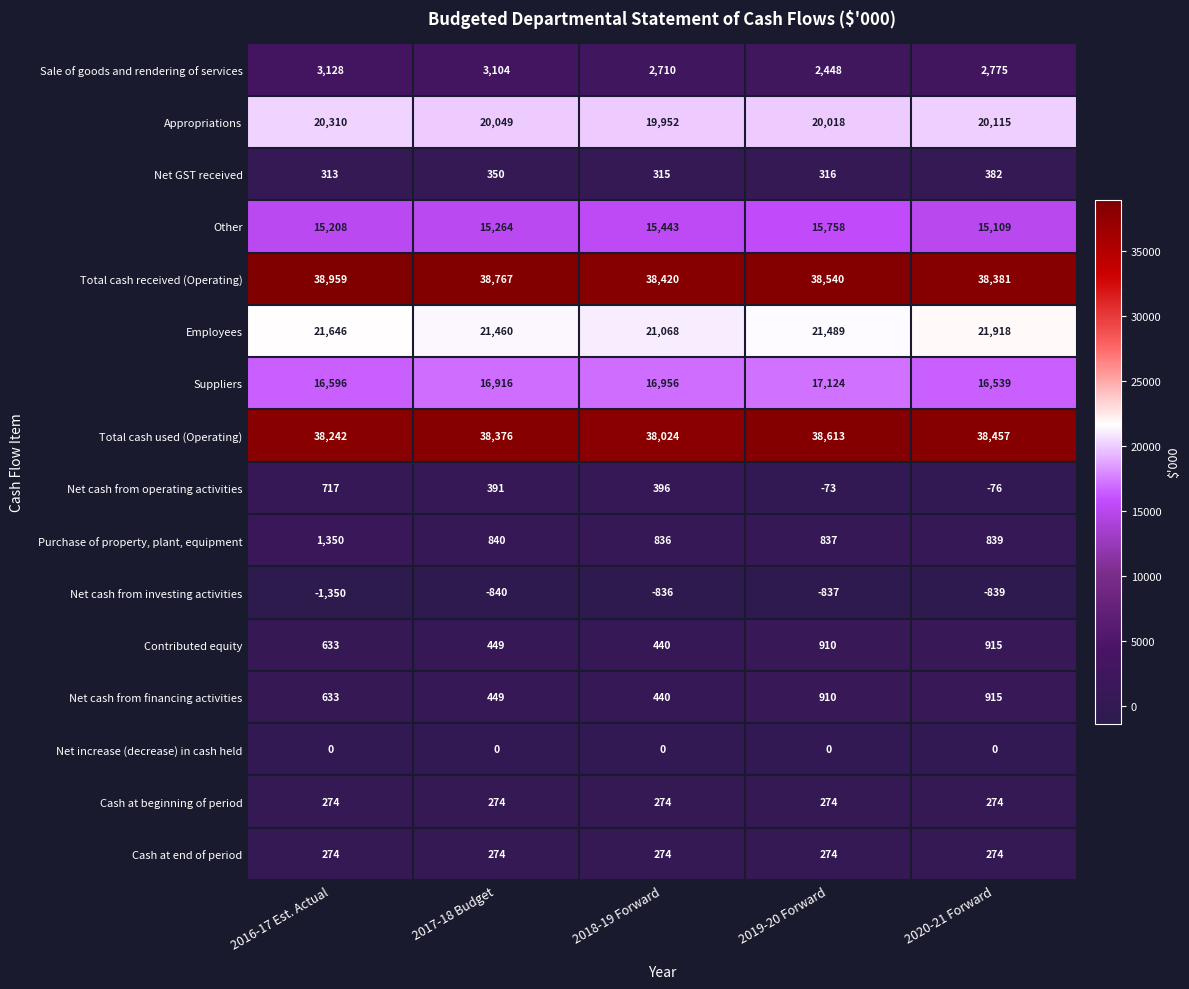

Is it true that Contributed equity equals 633 at 2016-17 Est. Actual?

True